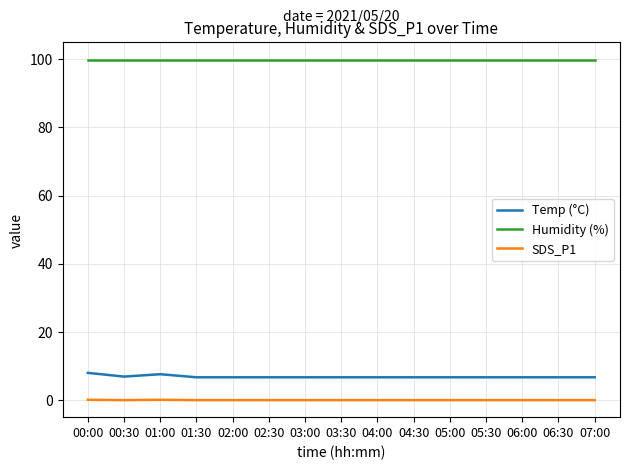

What is the spread (max minus min) of values at 06:30?

99.9